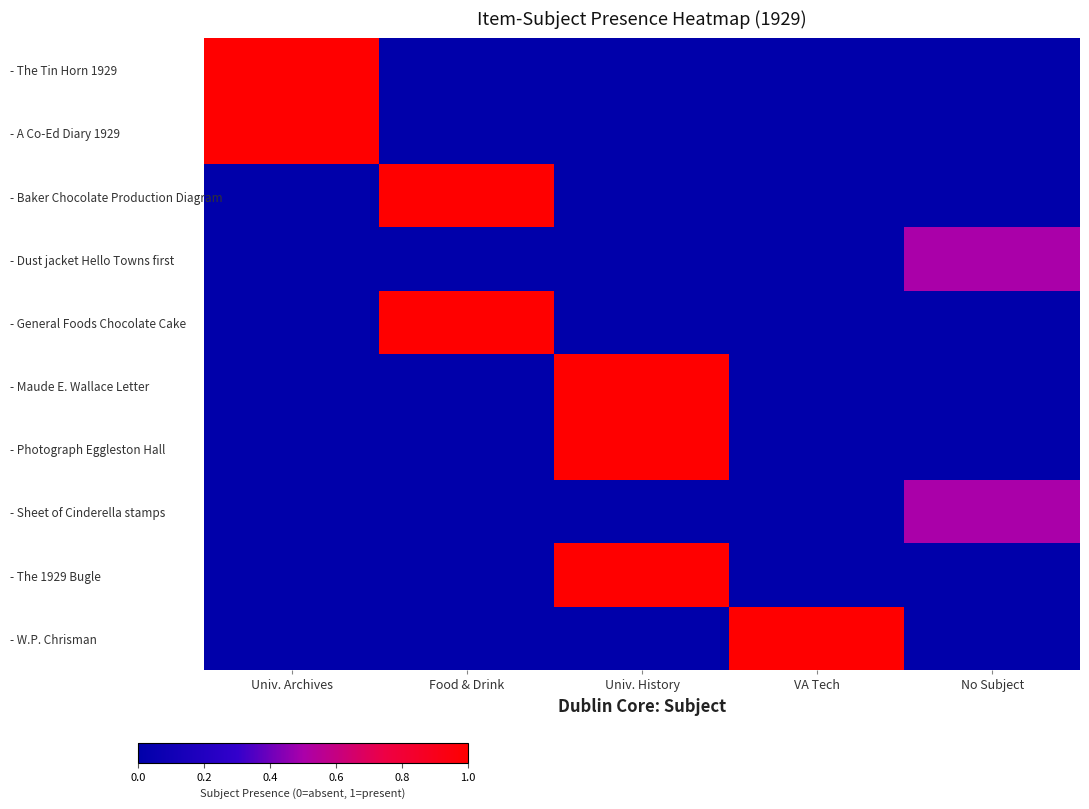

Count the number of categories in the chart.

5